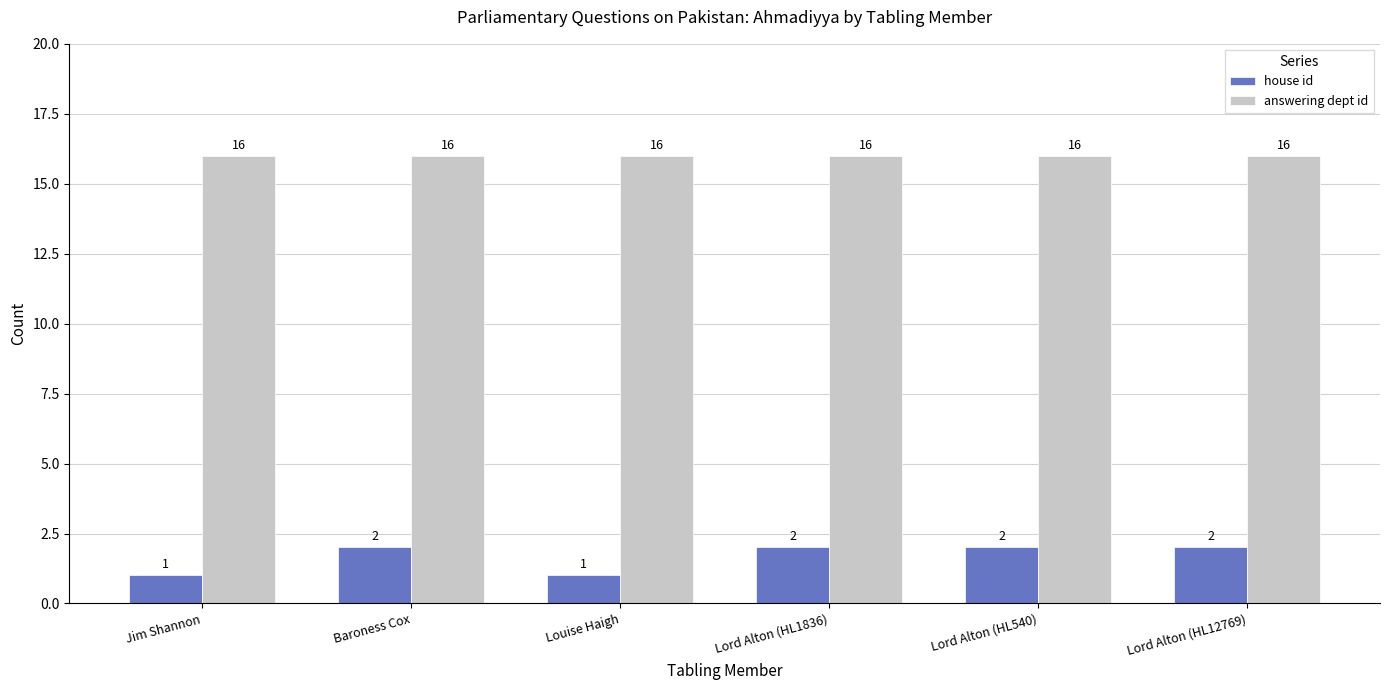

Is the value of answering dept id at Lord Alton (HL1836) greater than the value of house id at Lord Alton (HL1836)?

Yes